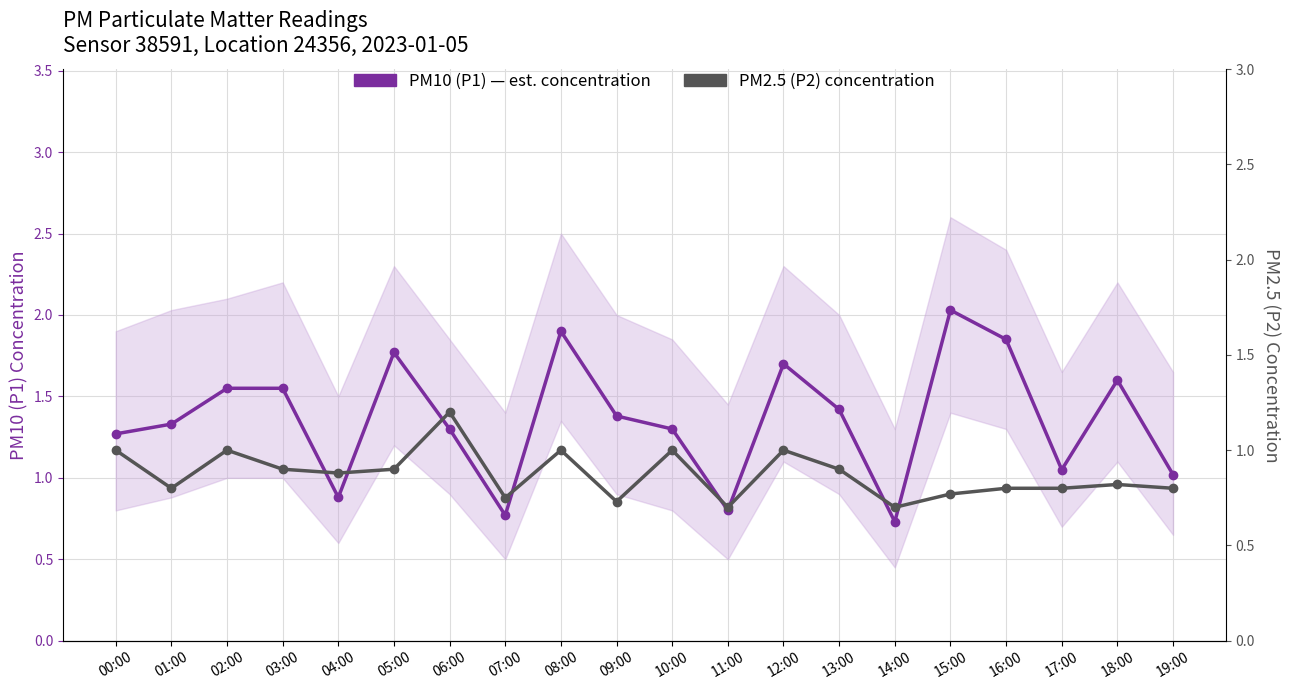

What is the label of the 16th point from the right?

04:00